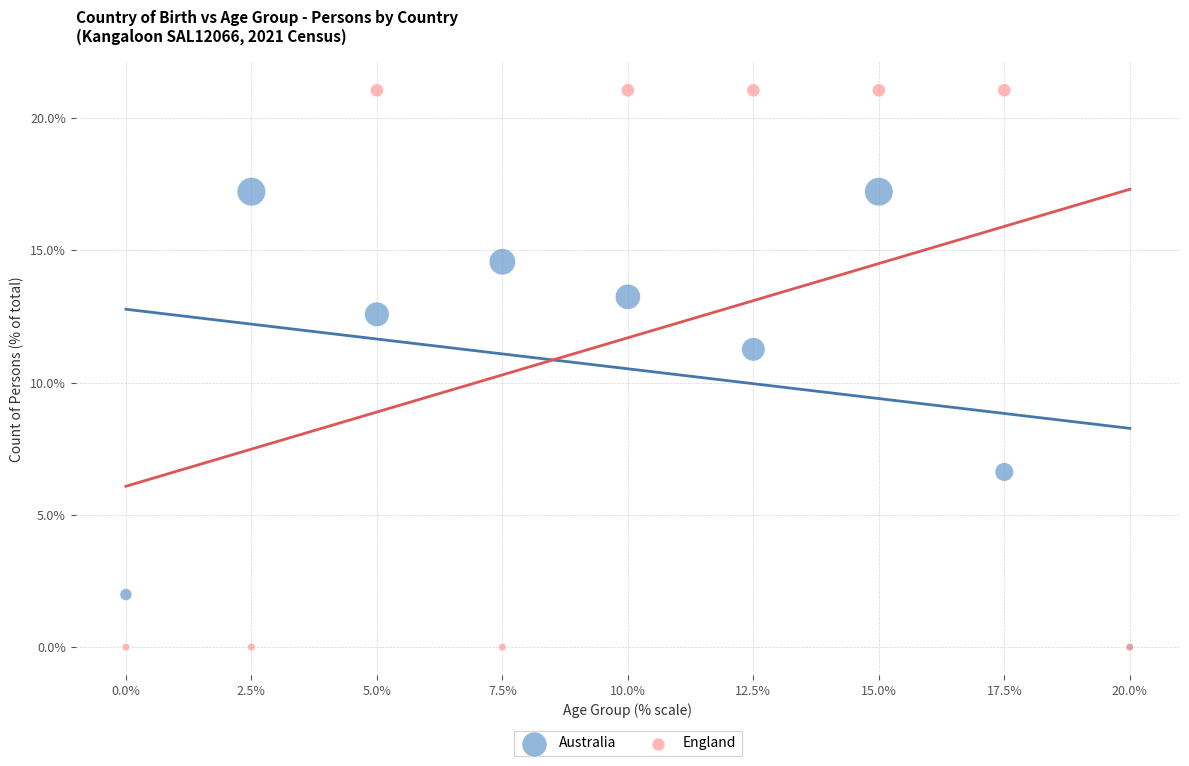

Which series contains the highest Y value?

England